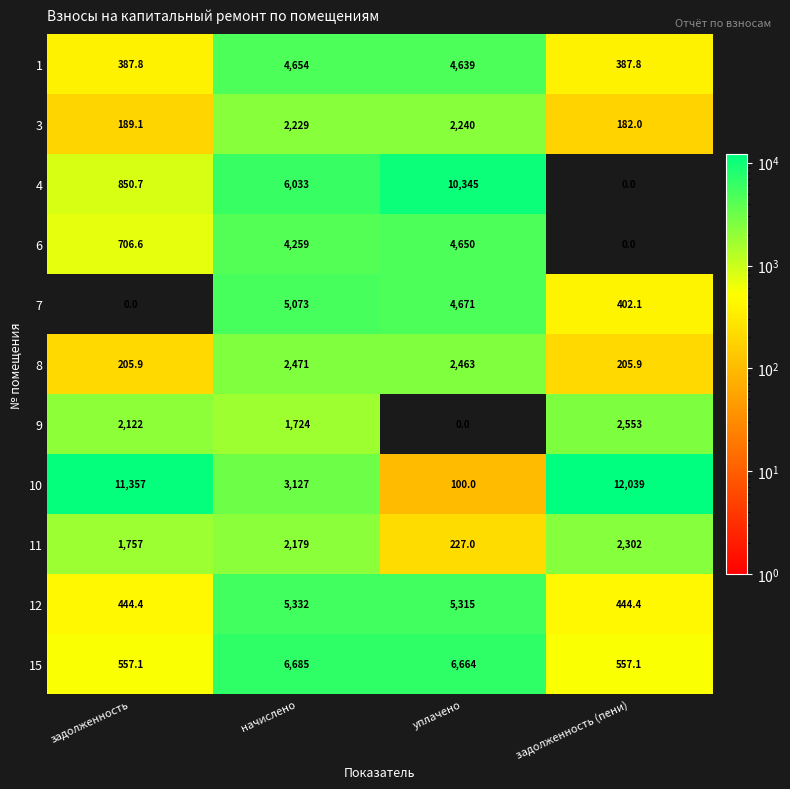

What is the spread (max minus min) of values at задолженность?

11357.0